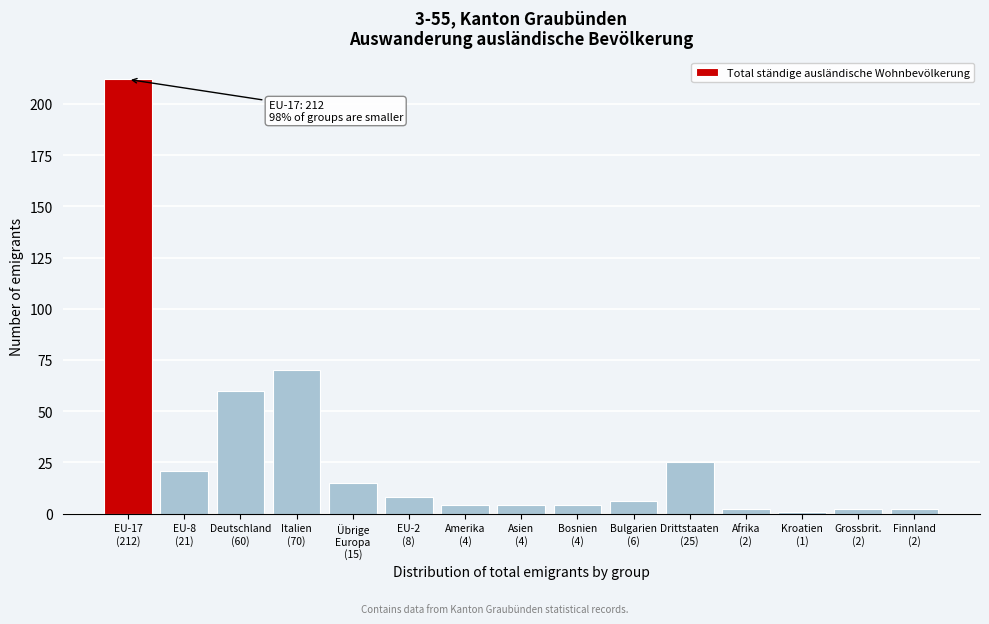

Reading left to right, transcribe all the data shown in this chart.

212	21	60	70	15	8	4	4	4	6	25	2	1	2	2